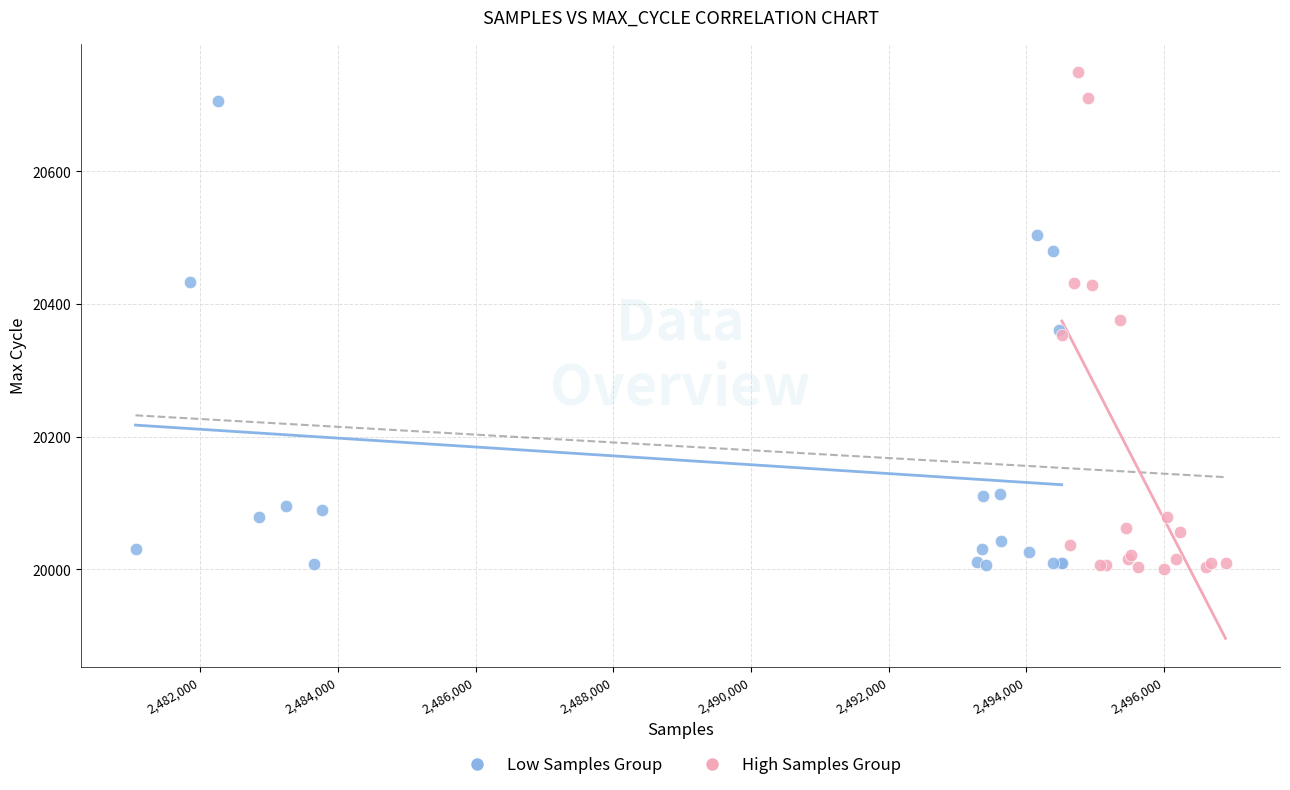

Which series has the widest spread of Y values?

High Samples Group